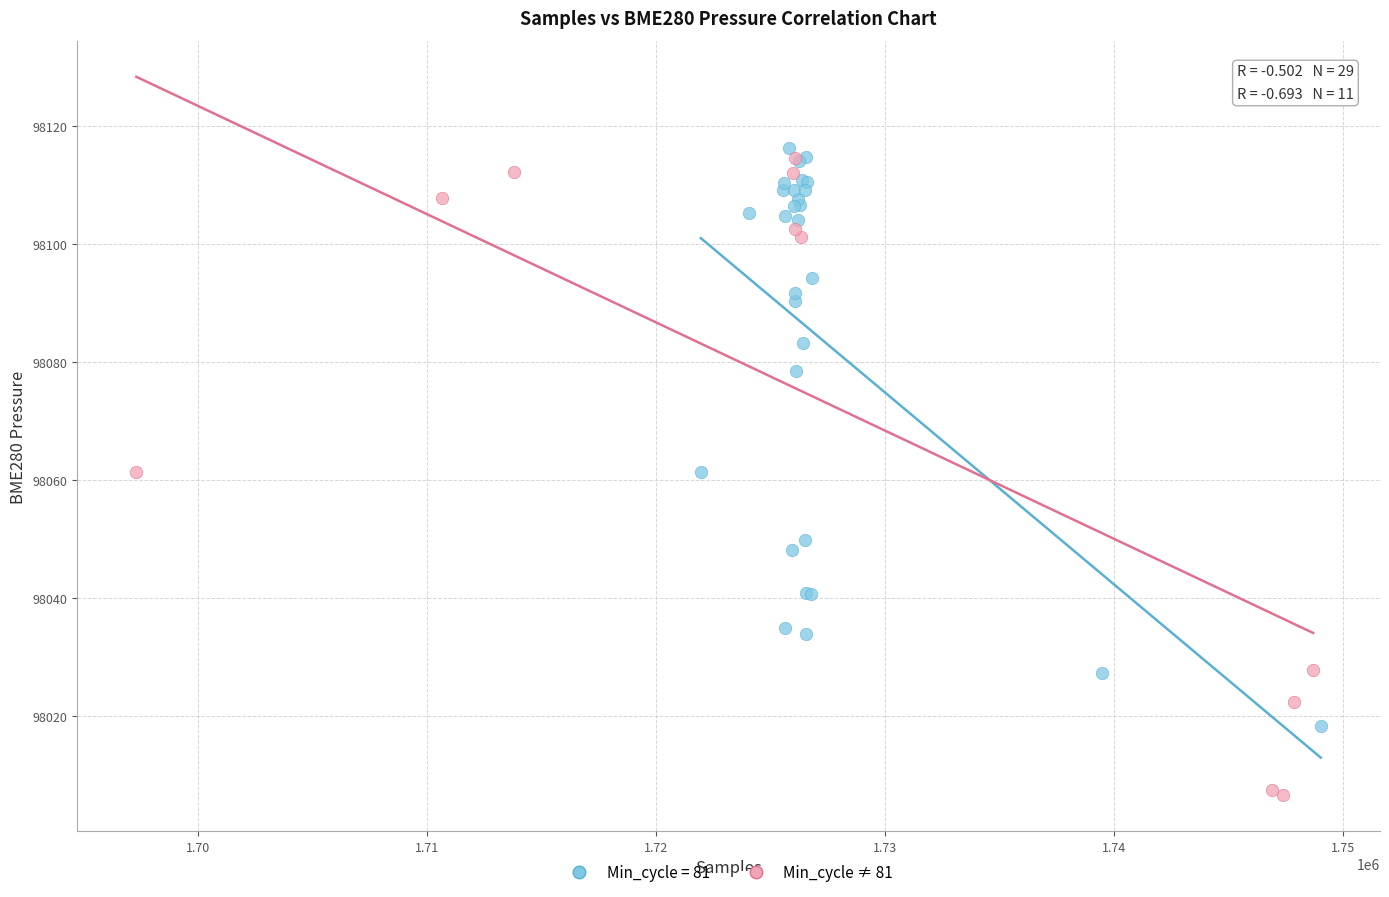

Which series contains the lowest Y value?

Min_cycle ≠ 81